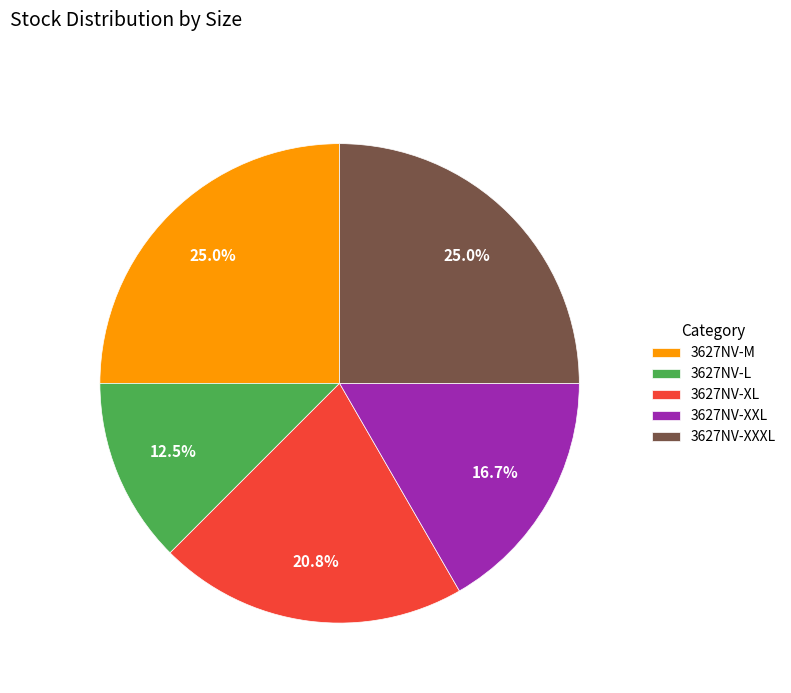

Does any single category account for the majority?

No